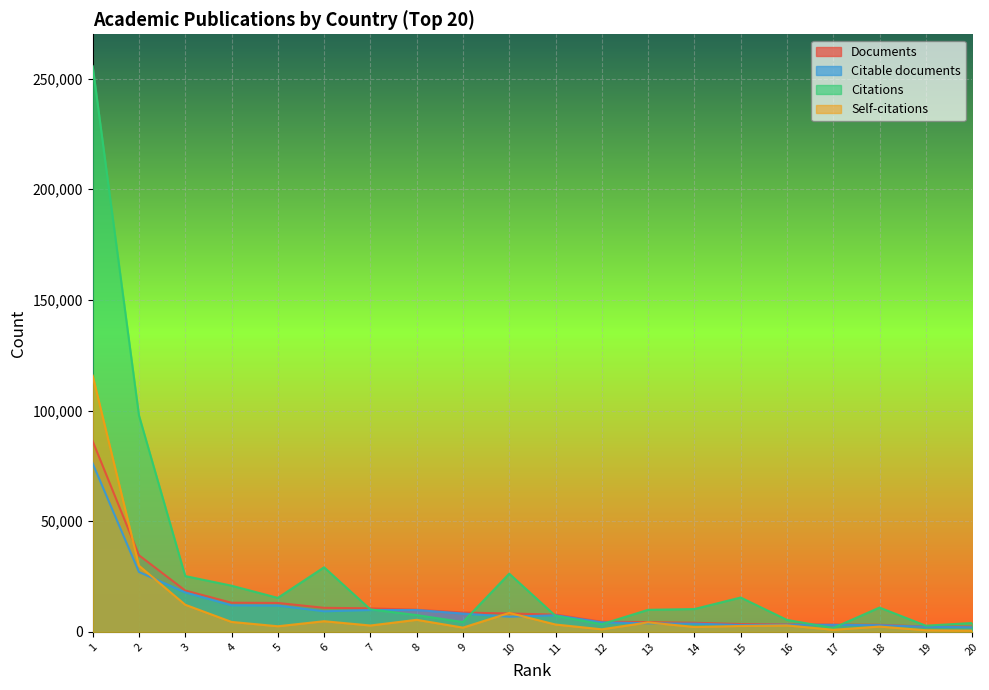

In Citable documents, how many points are lower than both neighbors (excluding endpoints)?

3